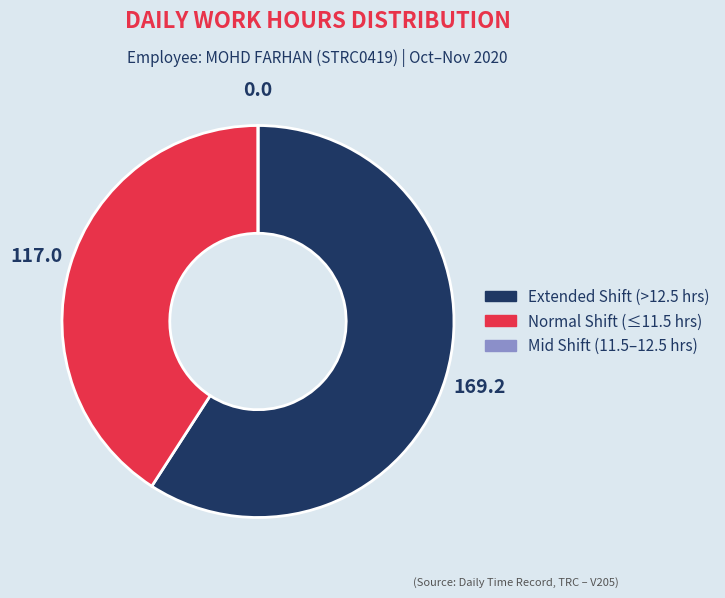

Is there a majority slice in this chart?

Yes